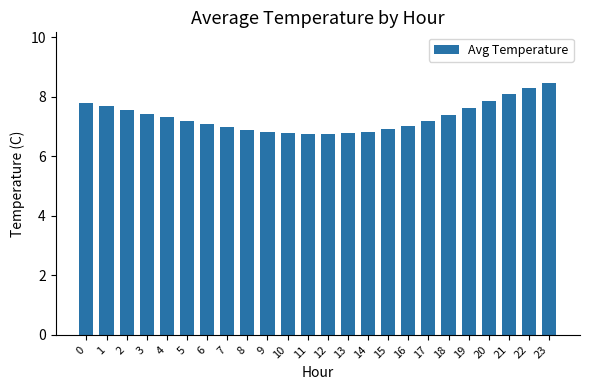

What is the value of the 4th bar from the left?

7.4